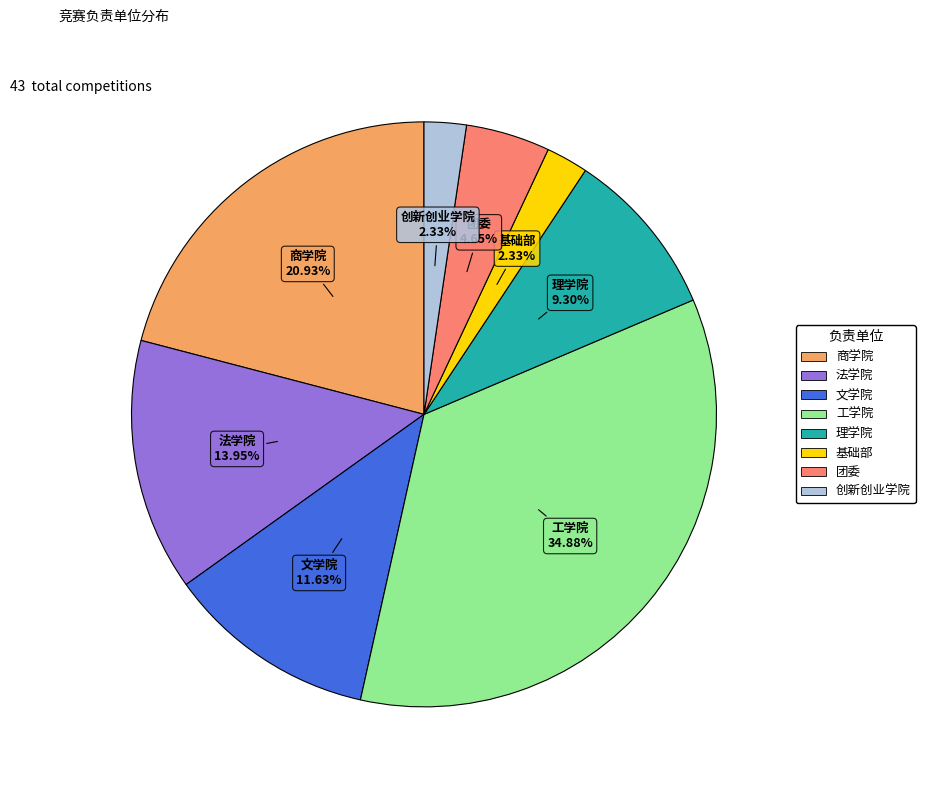

Which category has the biggest portion of the pie?

工学院